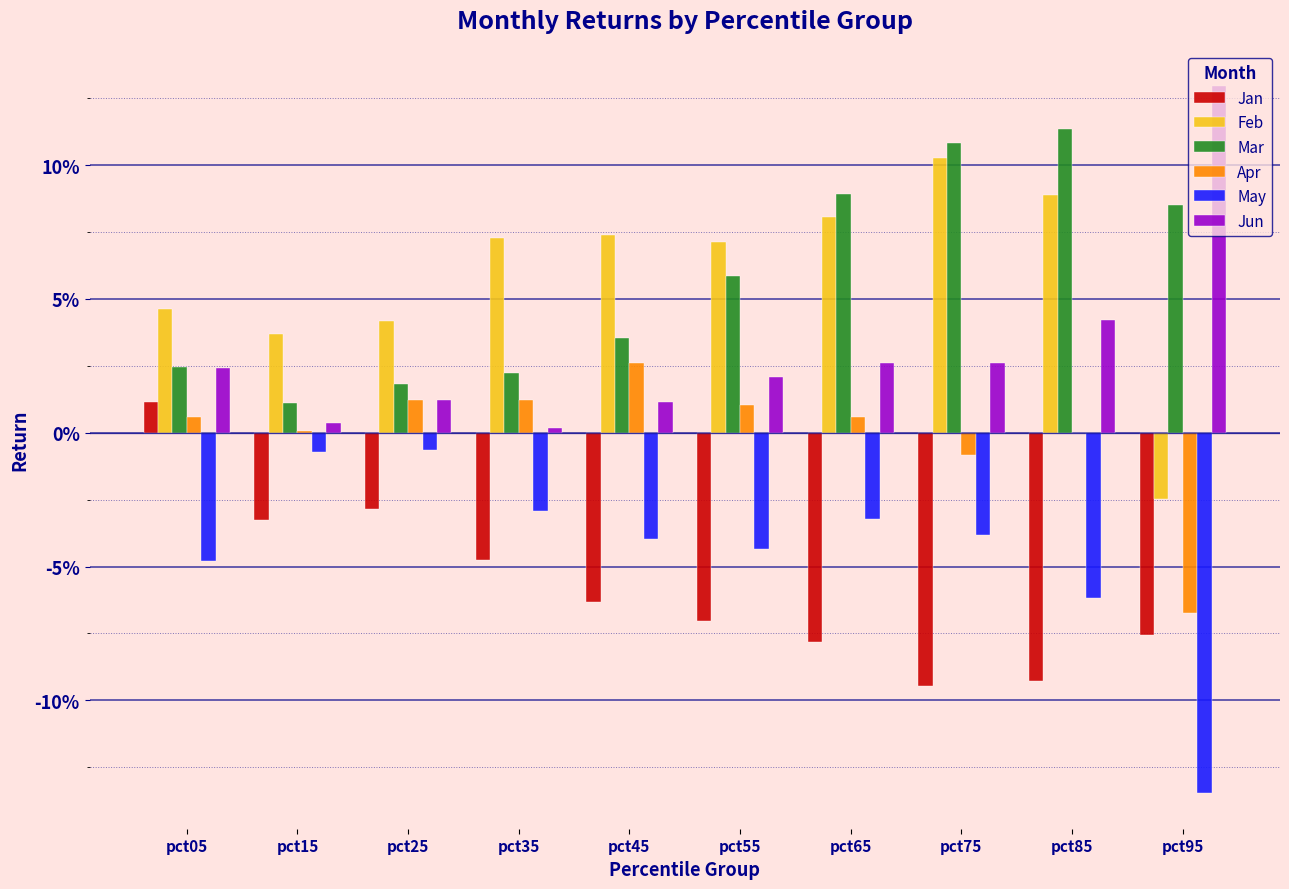

Are the bars horizontal?

No